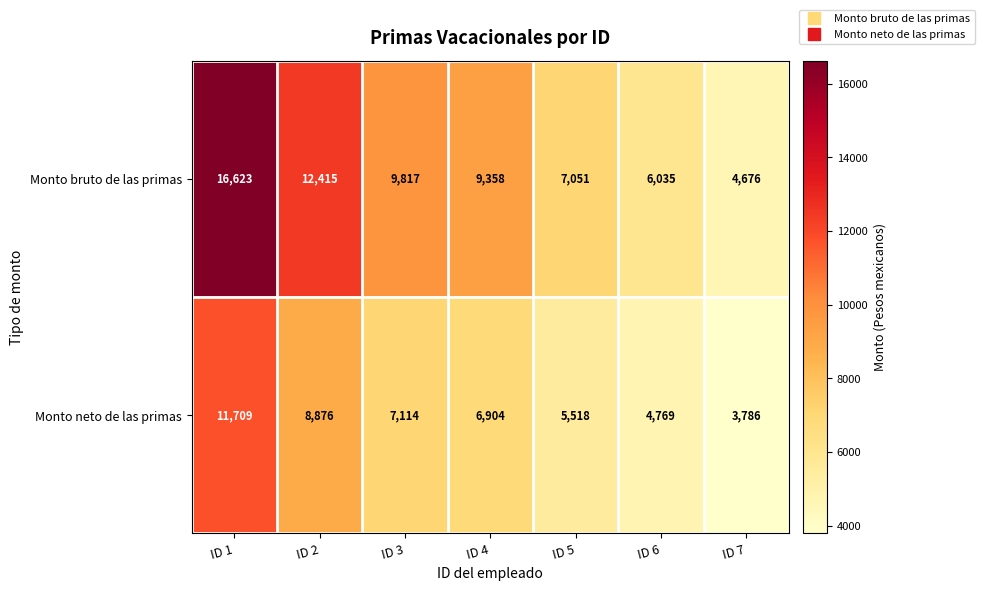

At which label is Monto neto de las primas closest to 7747?

ID 3